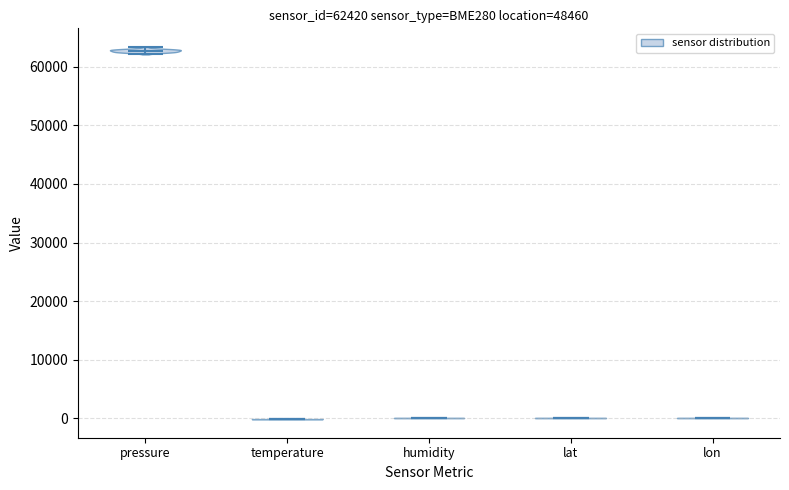

Which violin has the highest median line?

pressure